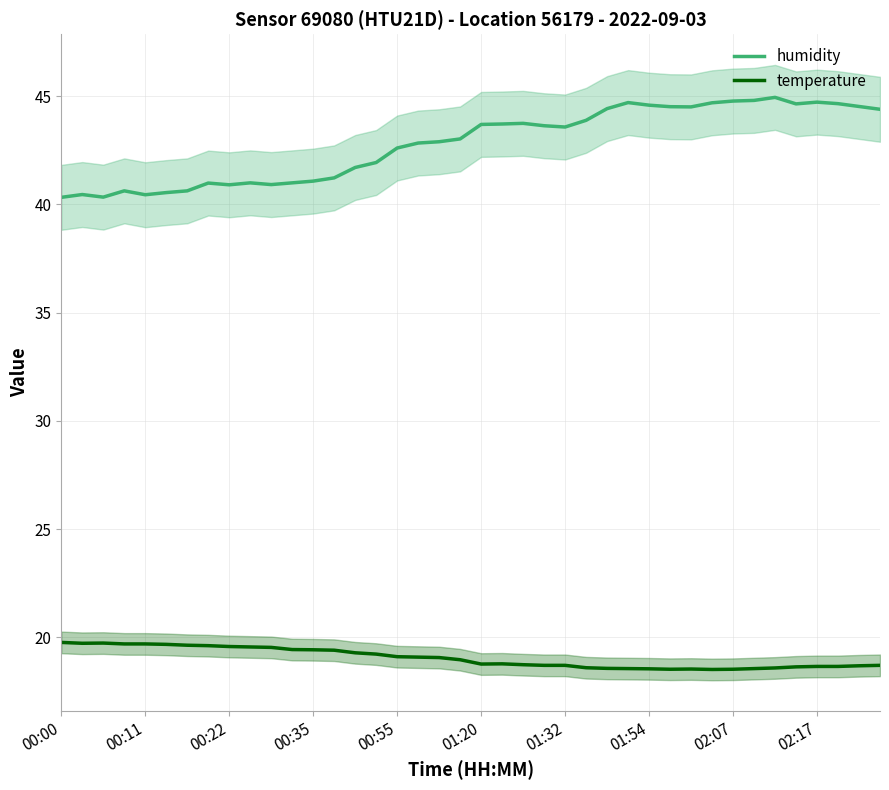

True or false: humidity and temperature cross at least once.

False